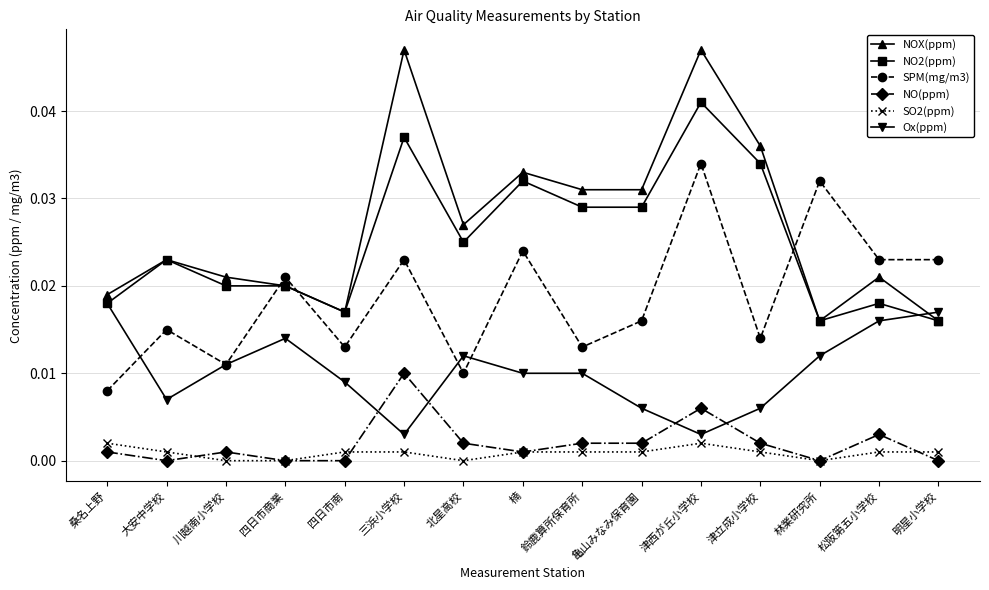

True or false: Ox(ppm) has a value of 0.0 at 桑名上野.

True